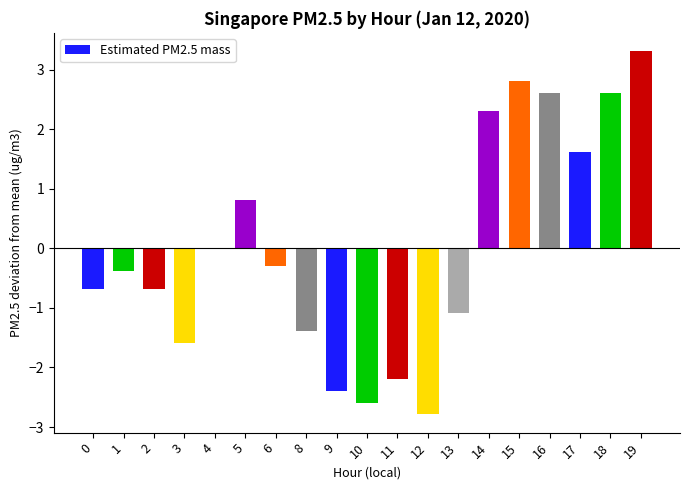

What is the greatest value displayed?

3.3